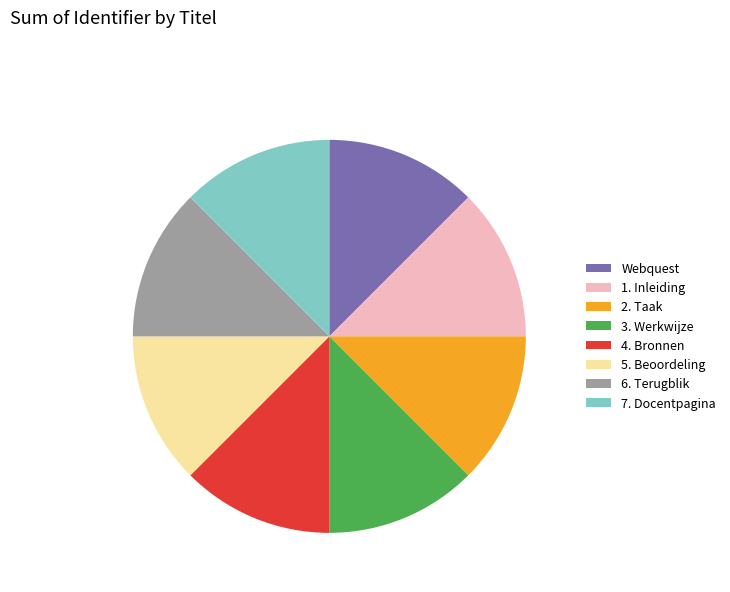

Is it true that 2. Taak is 12% of the pie?

True